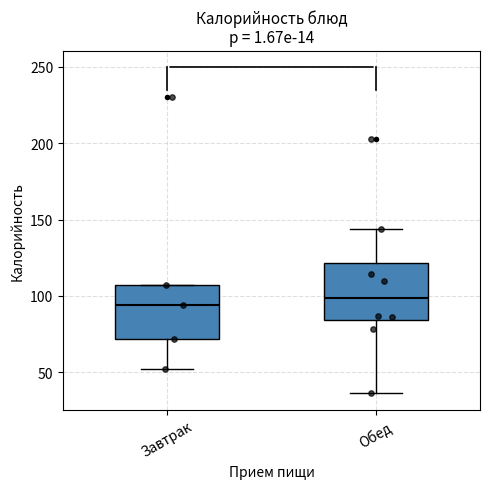

Where does the median line of the box for Завтрак sit on the y-axis? The values are not printed on the chart, so give them approximately, as read against the axis.

95